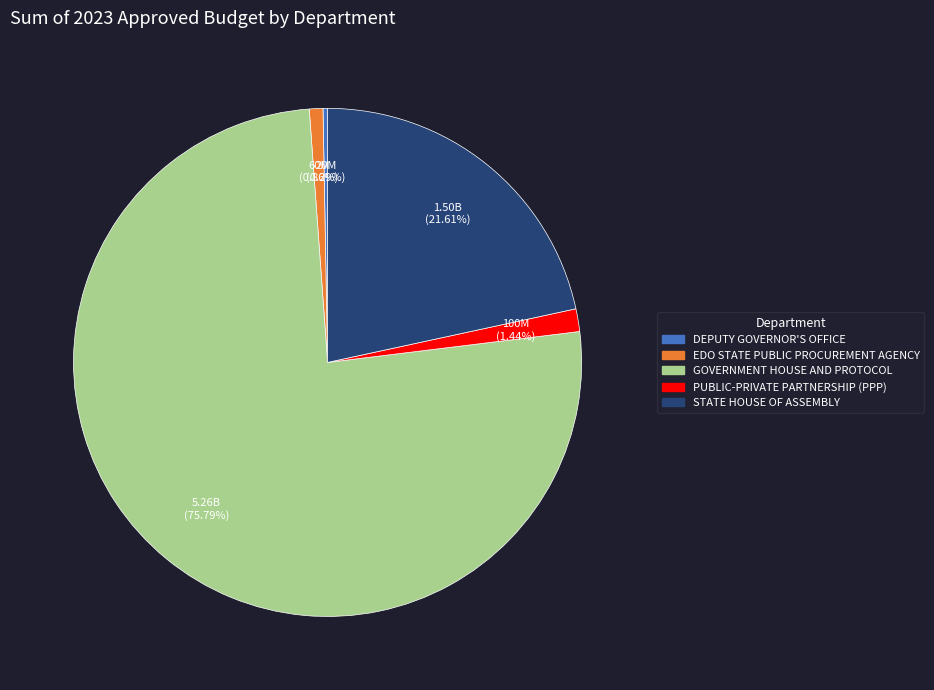

Does any single category account for the majority?

Yes